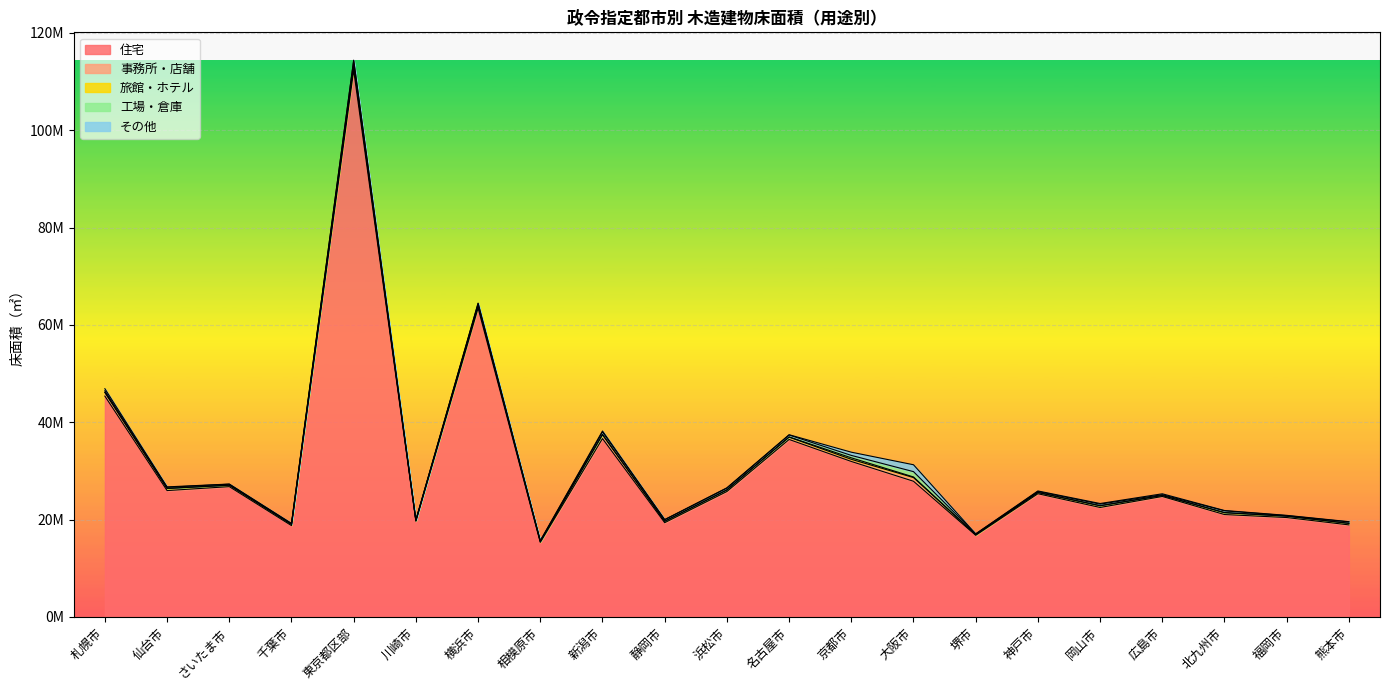

How many interior local peaks does the その他 series have?

7